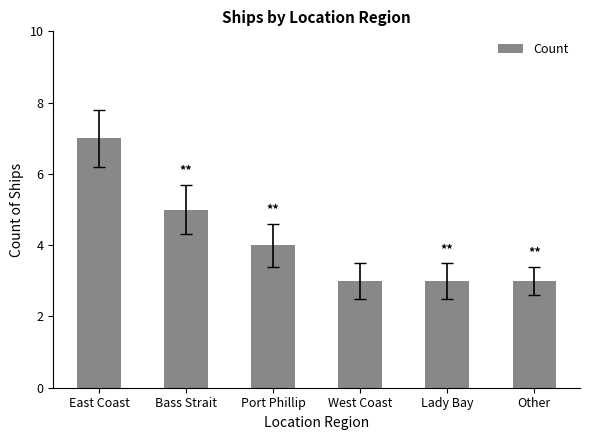

Approximately how many times larger is the value at West Coast compared to Port Phillip?

0.8